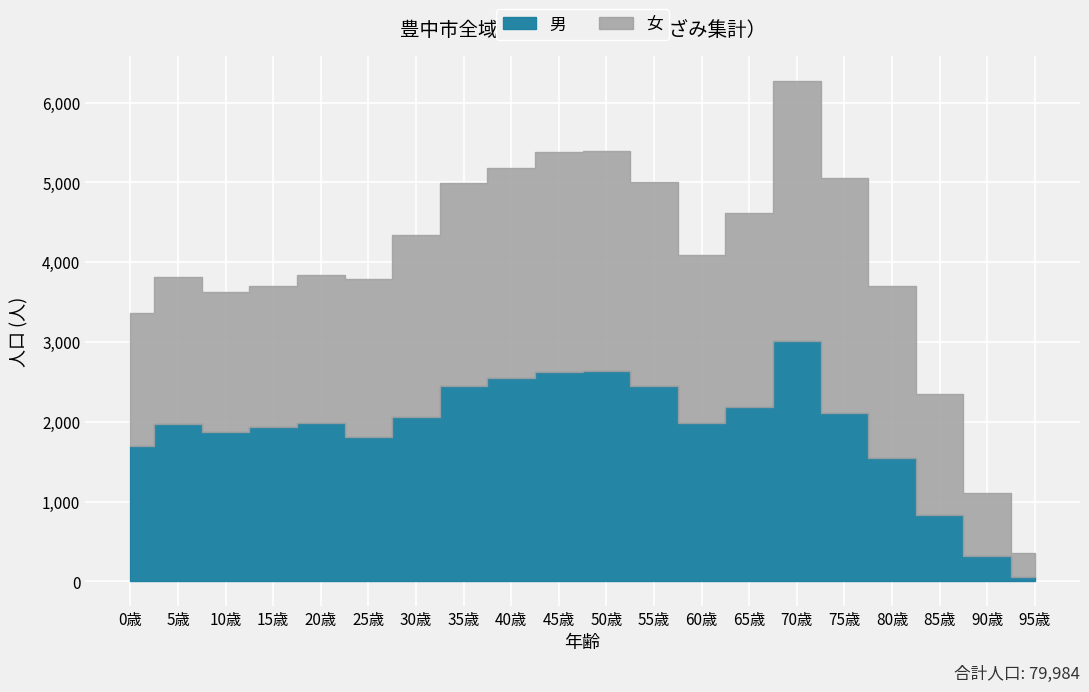

The value of 男 at 35歳 is 4140. True or false?

False